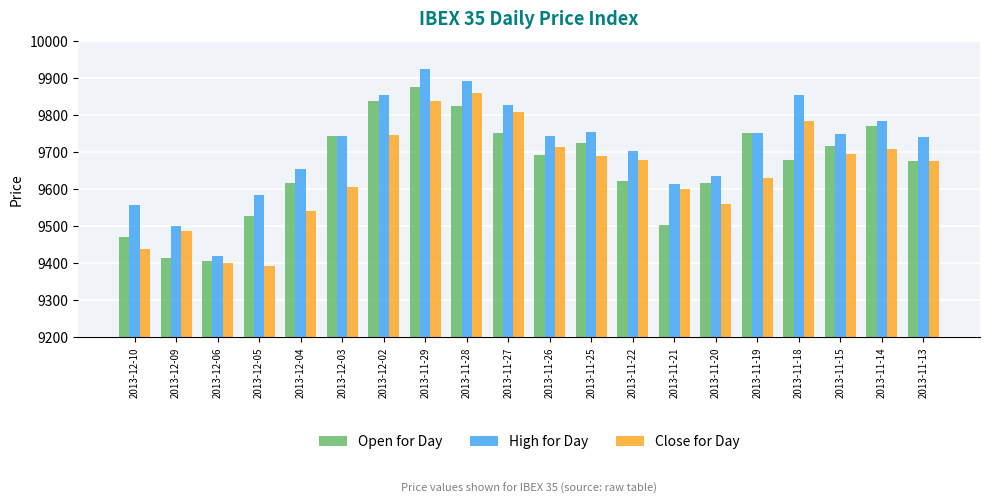

What position from the left is 2013-12-02?

7